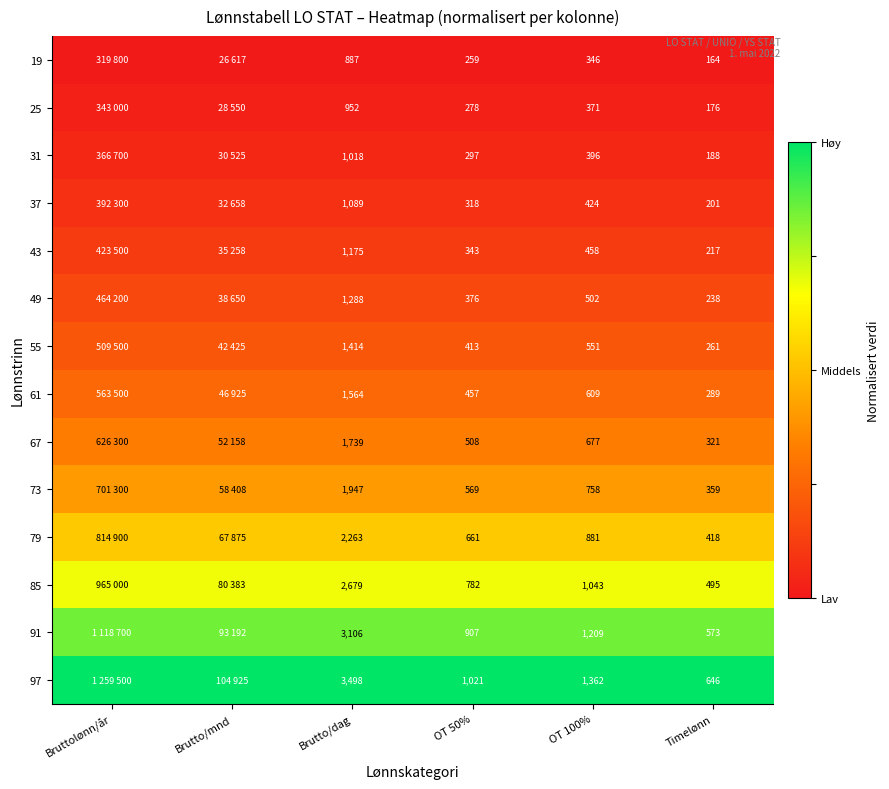

Is the value of 25 at OT 100% greater than the value of 73 at OT 100%?

No